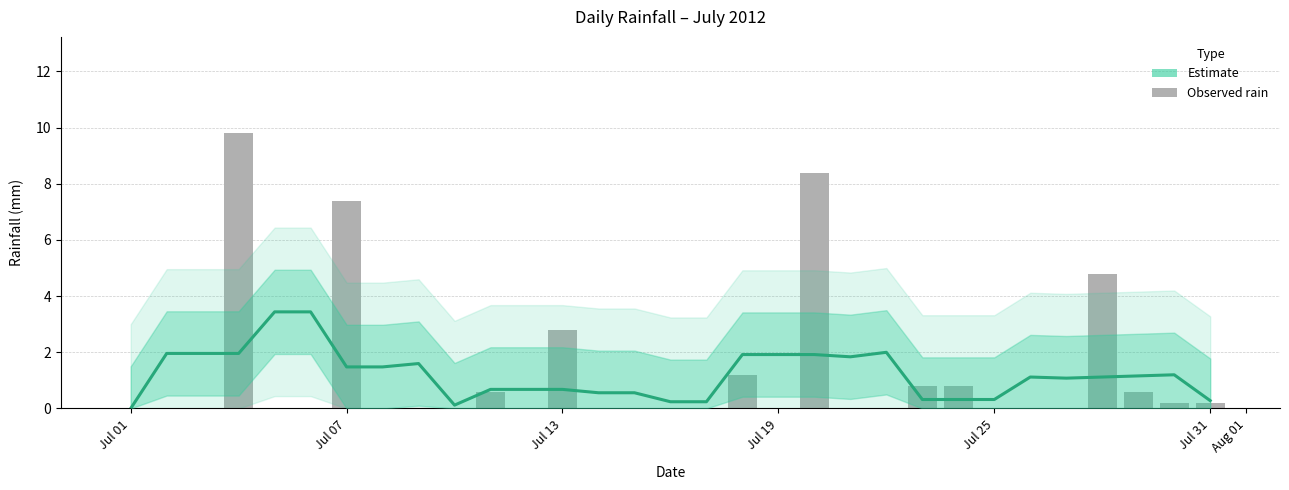

Reading right to left, extract all data points from this chart.

0.3	1.2	1.2	1.1	1.1	1.1	0.3	0.3	0.3	2.0	1.8	1.9	1.9	1.9	0.2	0.2	0.6	0.6	0.7	0.7	0.7	0.1	1.6	1.5	1.5	3.4	3.4	2.0	2.0	2.0	0.0